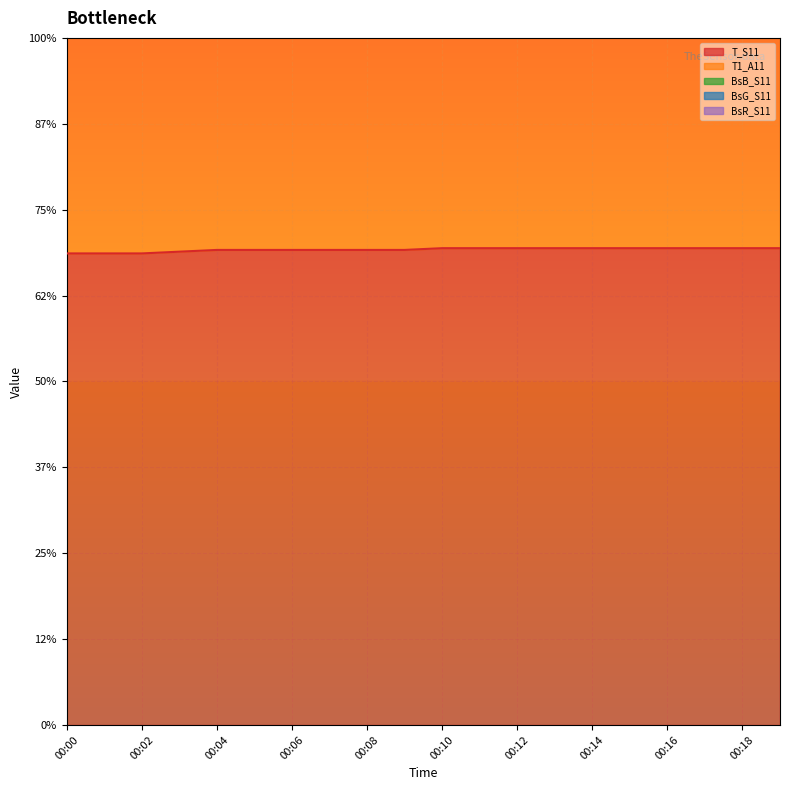

What is the difference between the maximum and second lowest values in the BsG_S11 series?

12.6